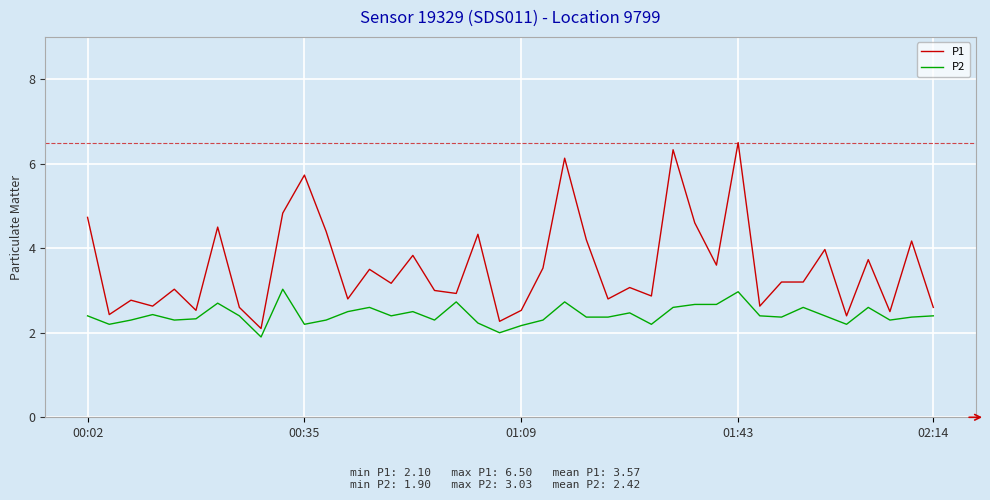

What are all the series names shown in the legend?

P1, P2